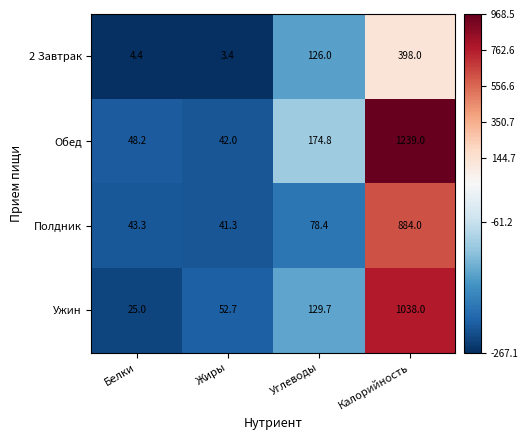

What value does the Полдник series have at Калорийность?

884.0